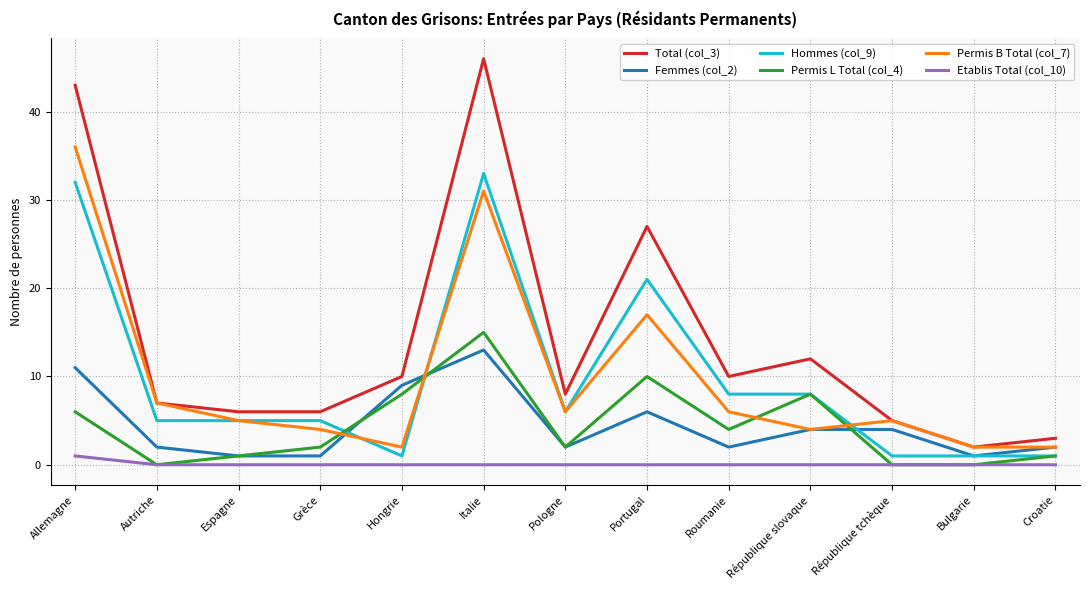

Is it true that Permis B Total (col_7) equals 2 at Bulgarie?

True